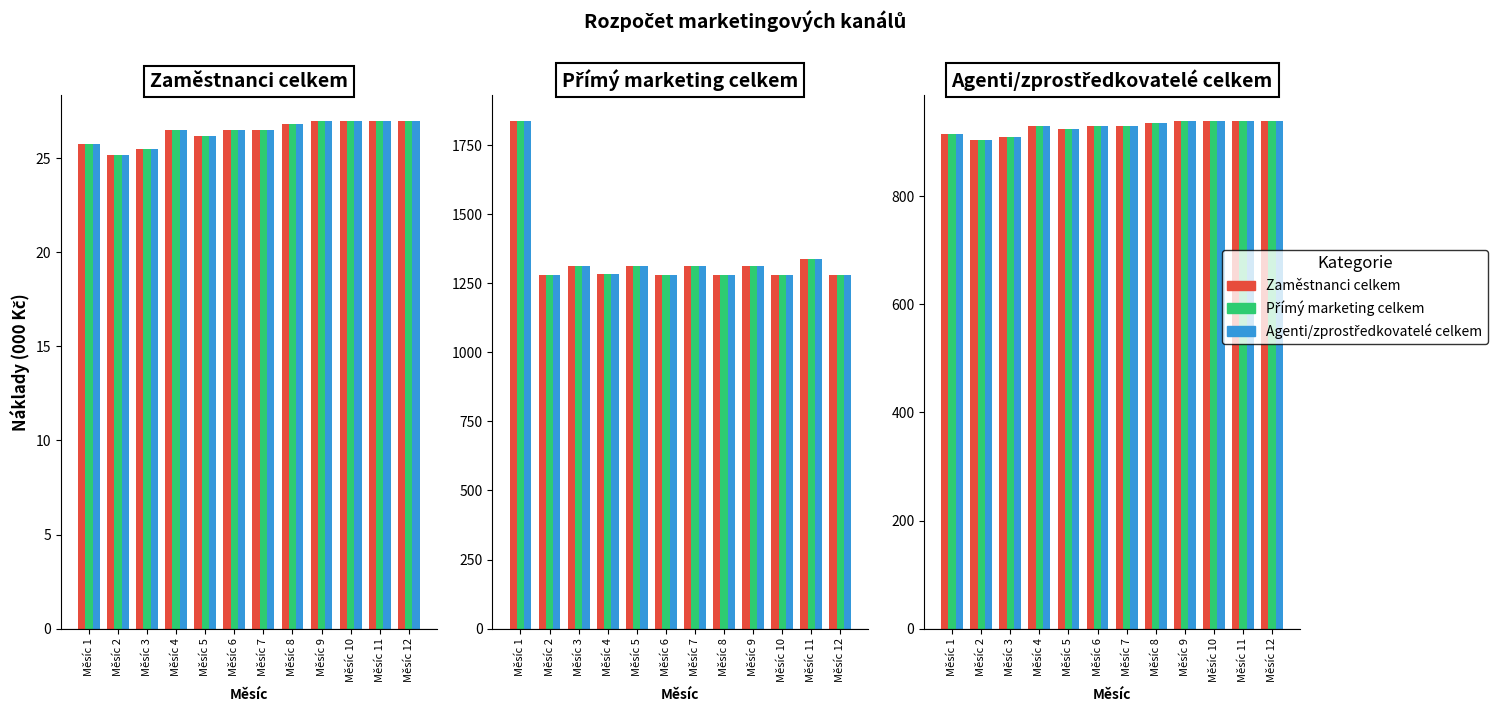

The value of Agenti/zprostředkovatelé celkem at Měsíc 9 is 1517. True or false?

False